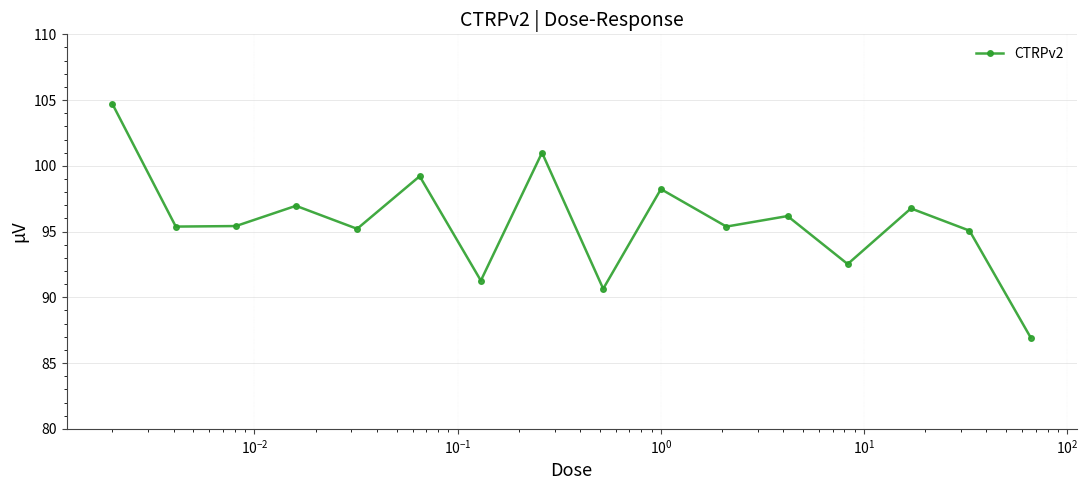

How many points are lower than both their immediate neighbors (excluding endpoints)?

6